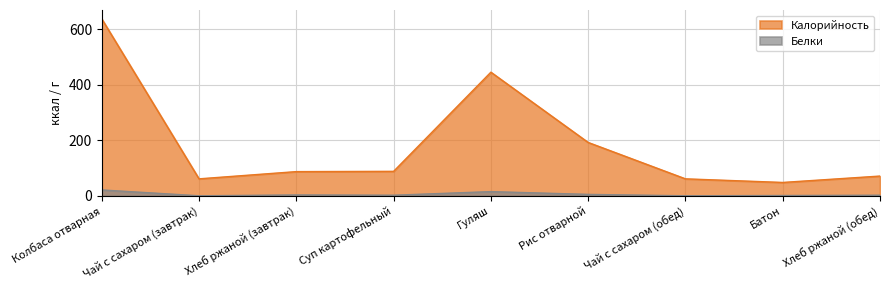

The Калорийность series shows 48 at Батон. True or false?

True